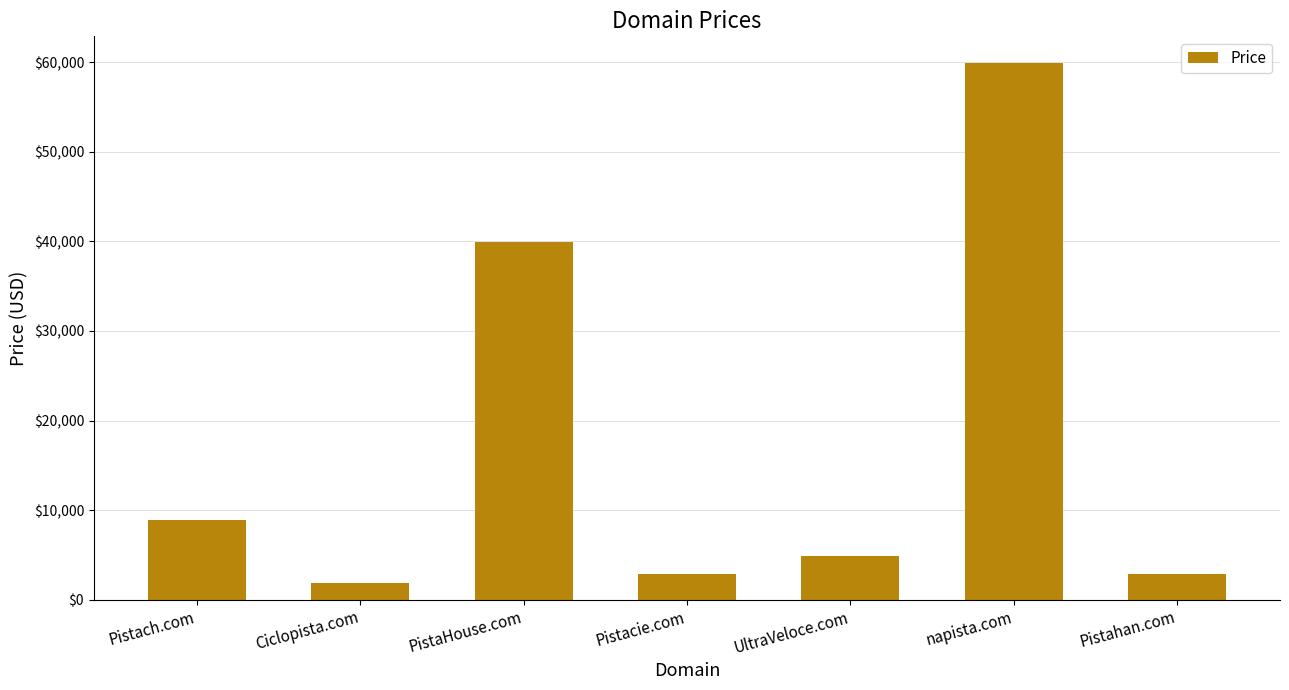

What is the difference between the maximum and minimum values?

58000